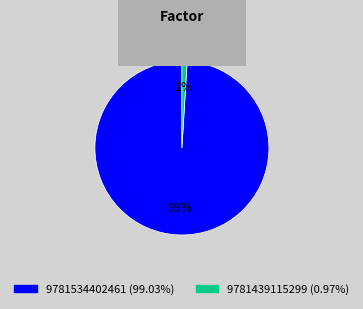

Is the sum of 9781534402461 and 9781439115299 greater than half?

Yes